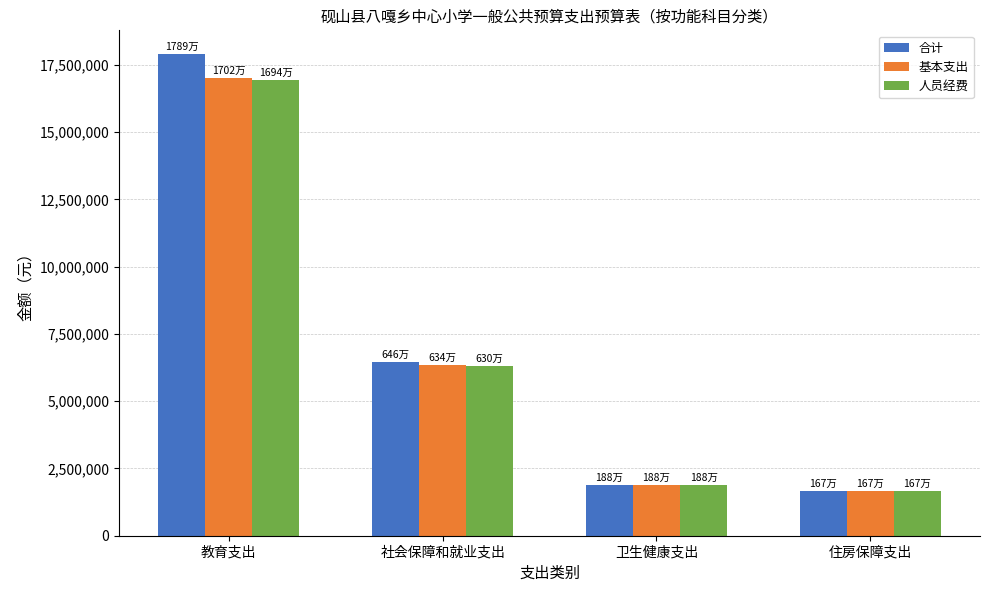

How many series are shown in this chart?

3